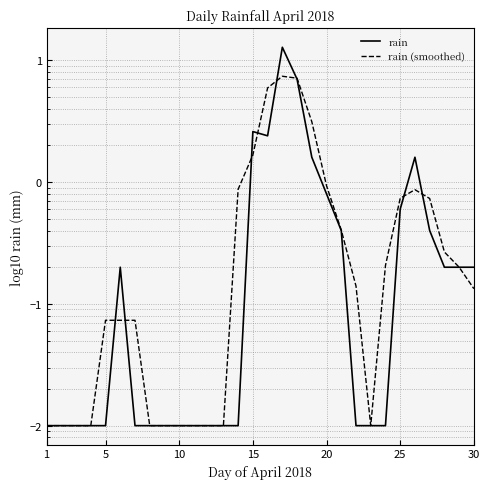

What is the sum of all rain (smoothed) values?

31.1